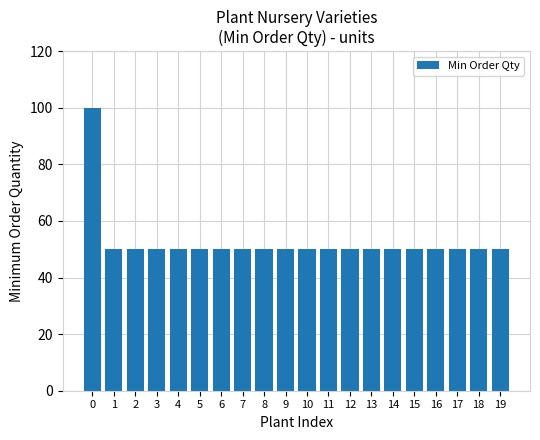

Reading left to right, transcribe all the data shown in this chart.

0=100	1=50	2=50	3=50	4=50	5=50	6=50	7=50	8=50	9=50	10=50	11=50	12=50	13=50	14=50	15=50	16=50	17=50	18=50	19=50